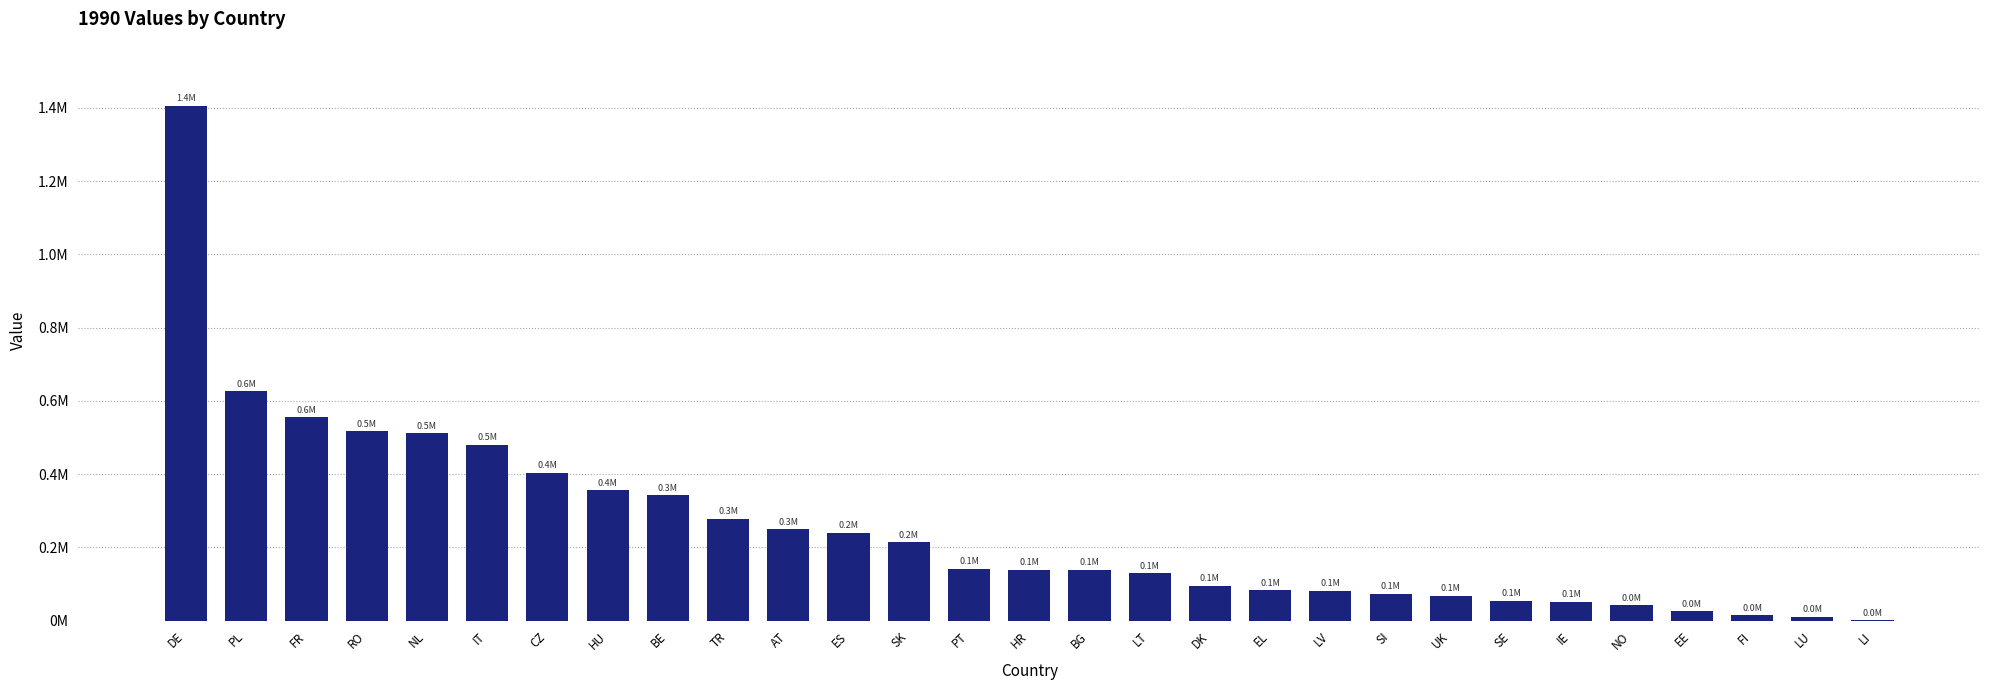

Reading right to left, what are all the values shown in this chart?

1092	11524	14751	26068	42748	52139	54389	68456	73454	81806	83316	95531	129341	139381	139521	141688	214229	240582	250028	278571	342484	355677	403371	479668	512136	517557	555807	626384	1405375